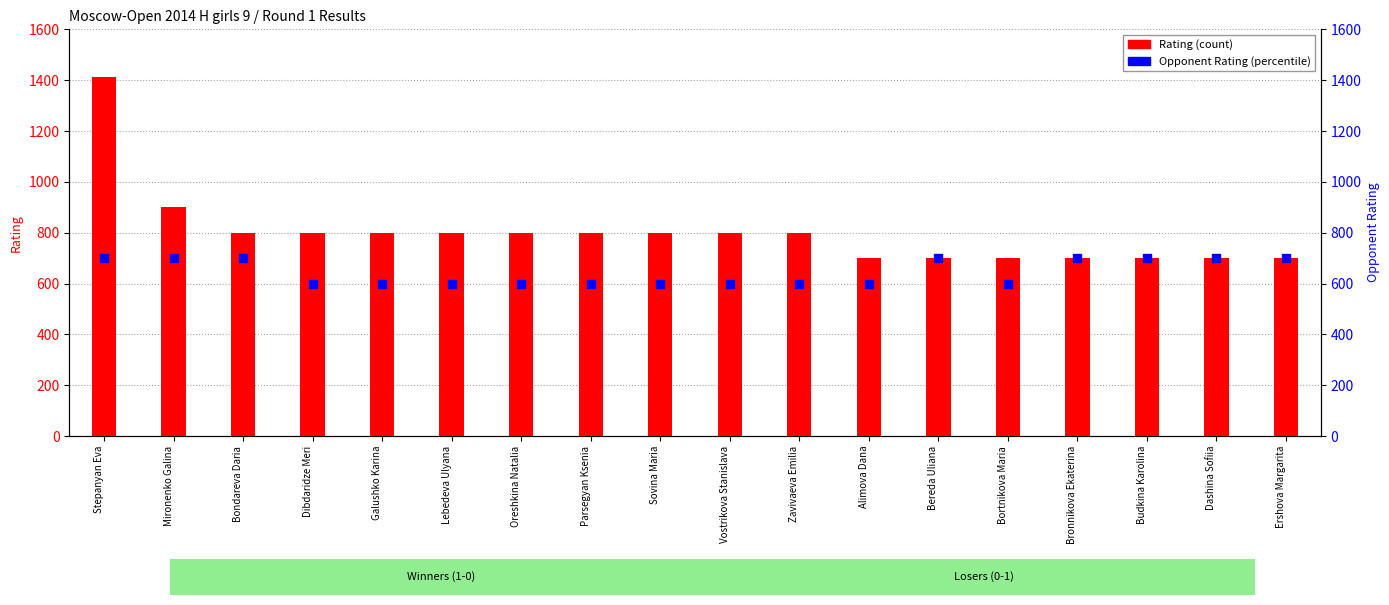

At how many categories does at least one series exceed 1349?

1